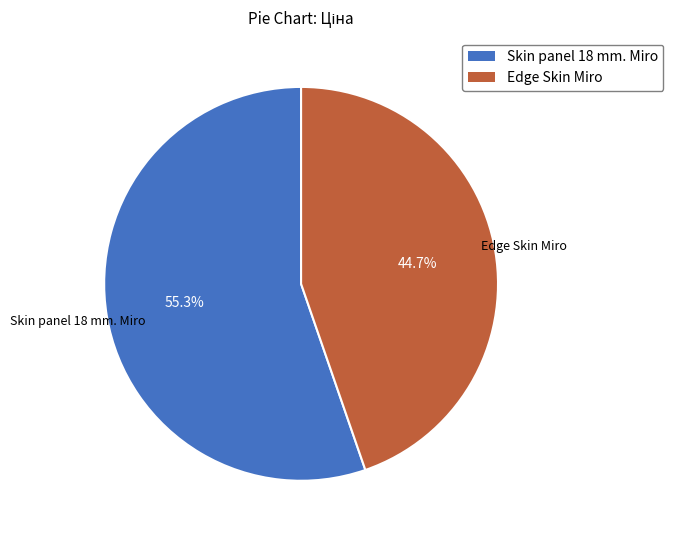

Rank the categories by value from highest to lowest.

Skin panel 18 mm. Miro, Edge Skin Miro